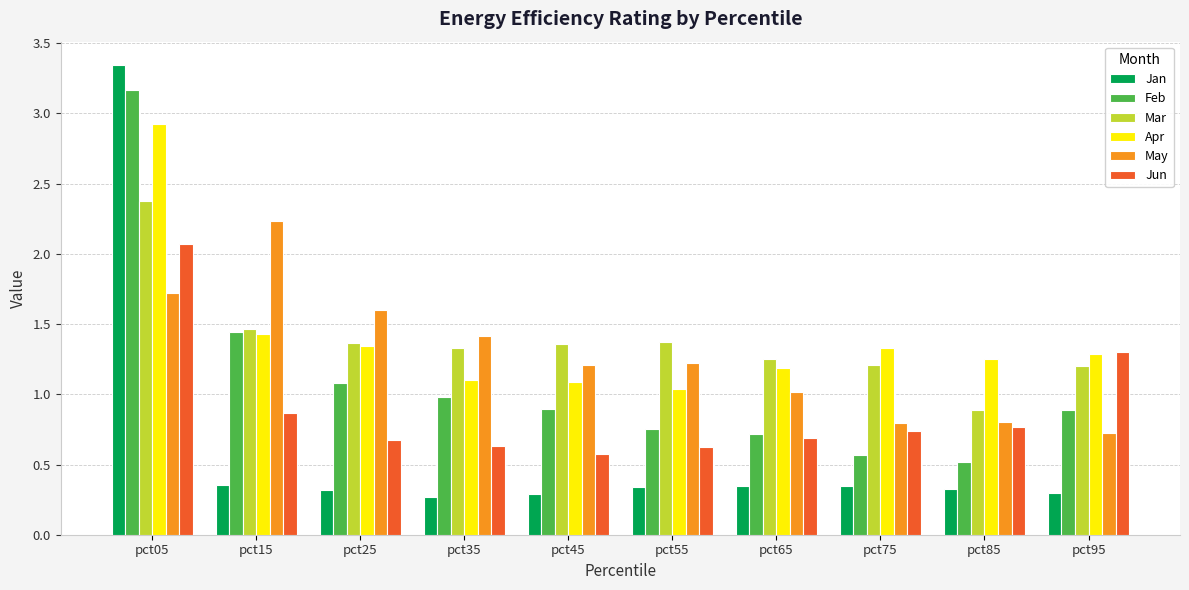

Rank the series by their maximum value, from highest to lowest.

Jan, Feb, Apr, Mar, May, Jun